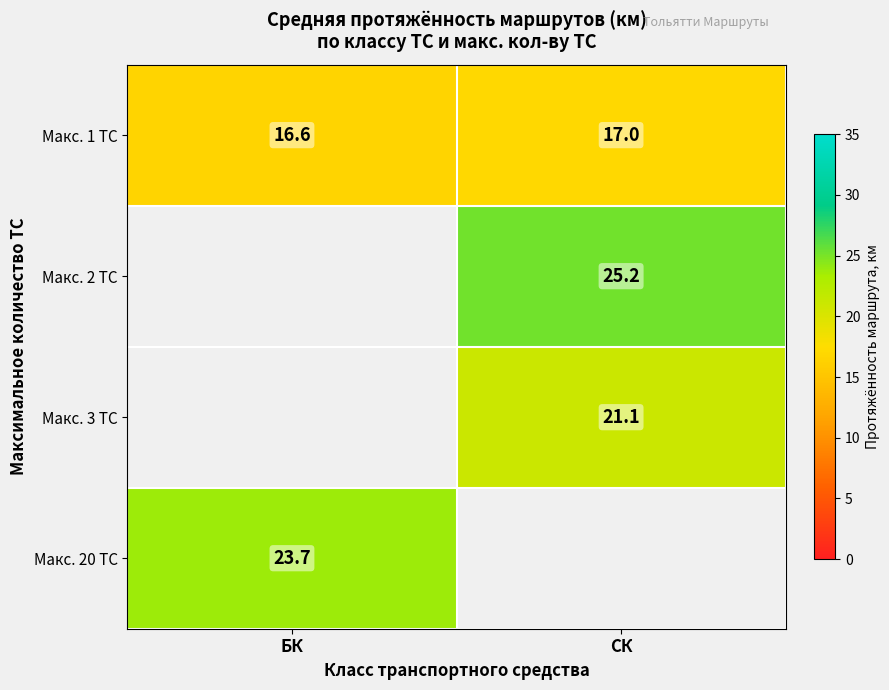

Rank the categories by Макс. 1 ТС value from lowest to highest.

БК, СК